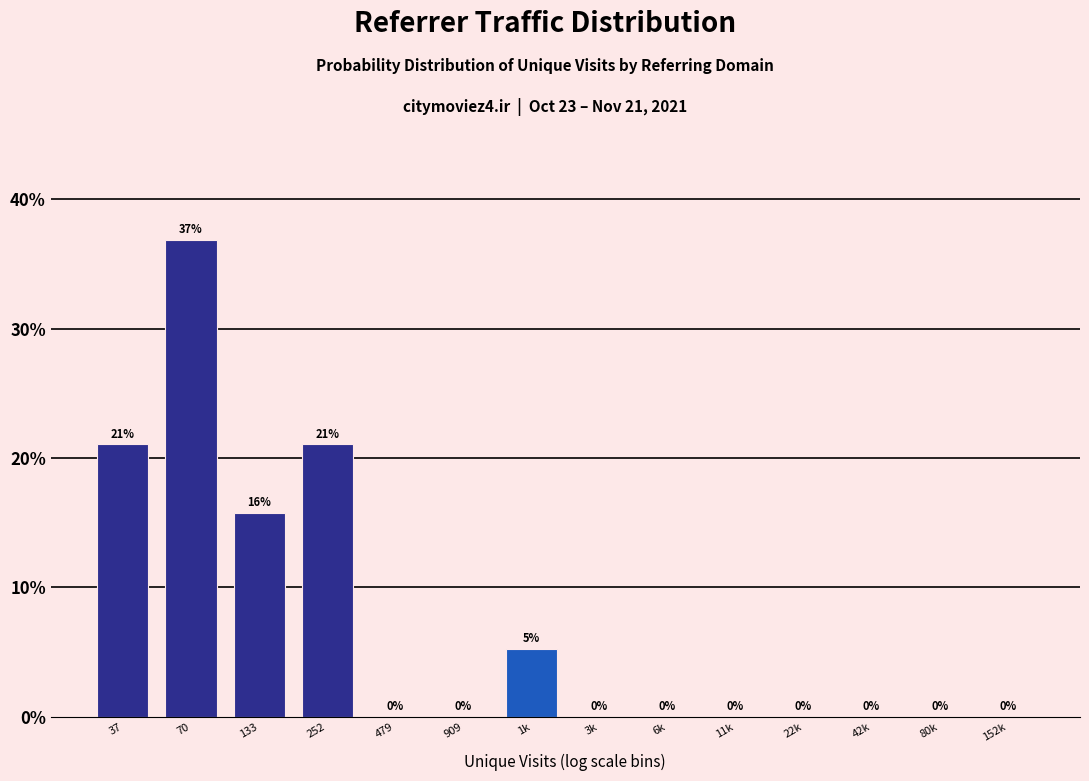

The chart shows a value of 0.0 at 11k. True or false?

True